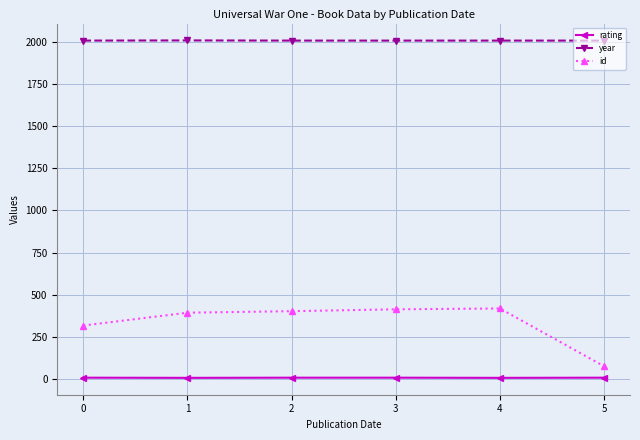

True or false: id and rating cross at least once.

False